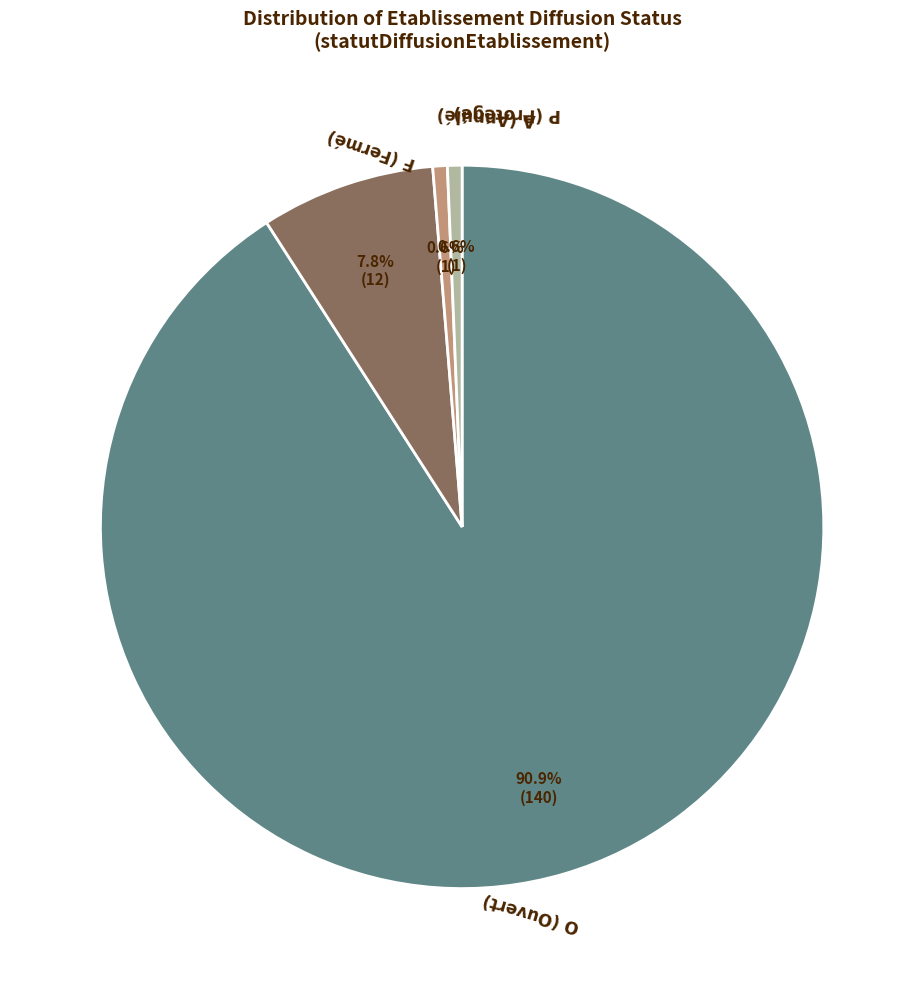

Does any single category account for the majority?

Yes